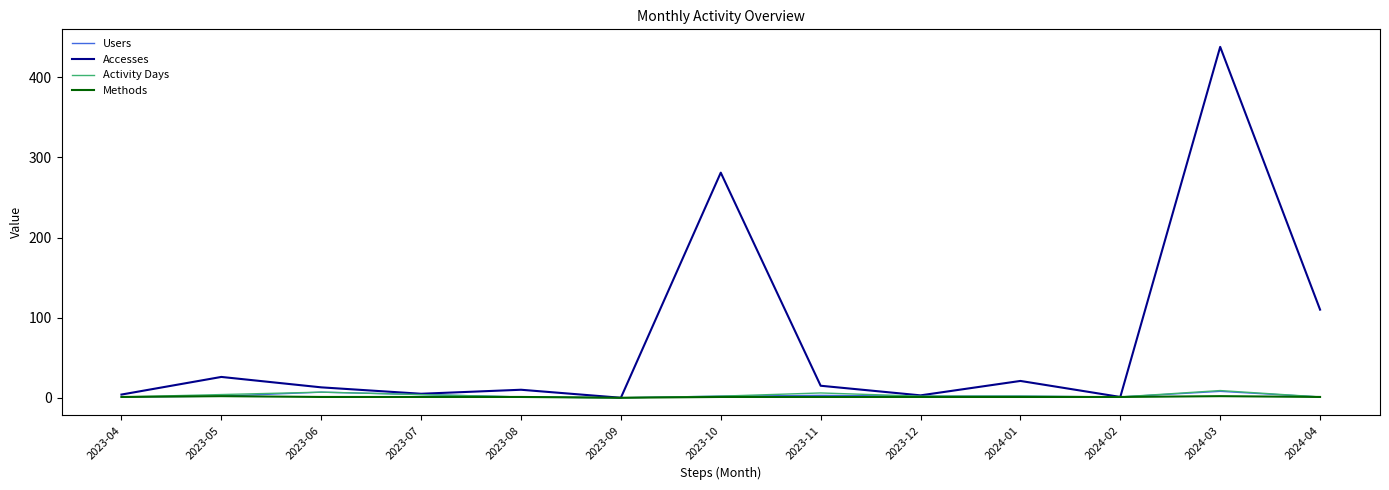

What is the difference between the highest and lowest values at 2023-07?

4